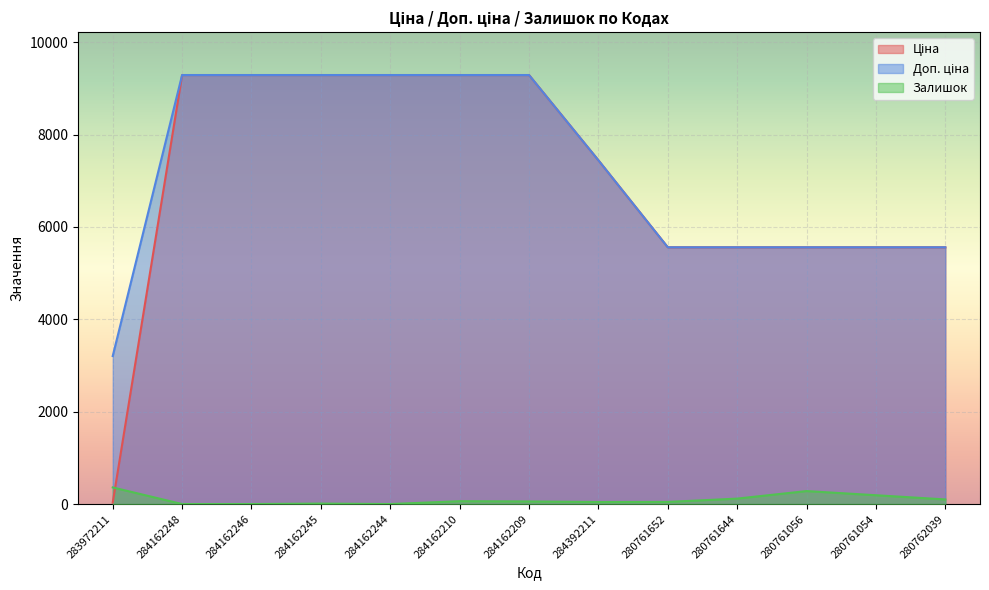

Which category has the lowest value across all series?

284162248